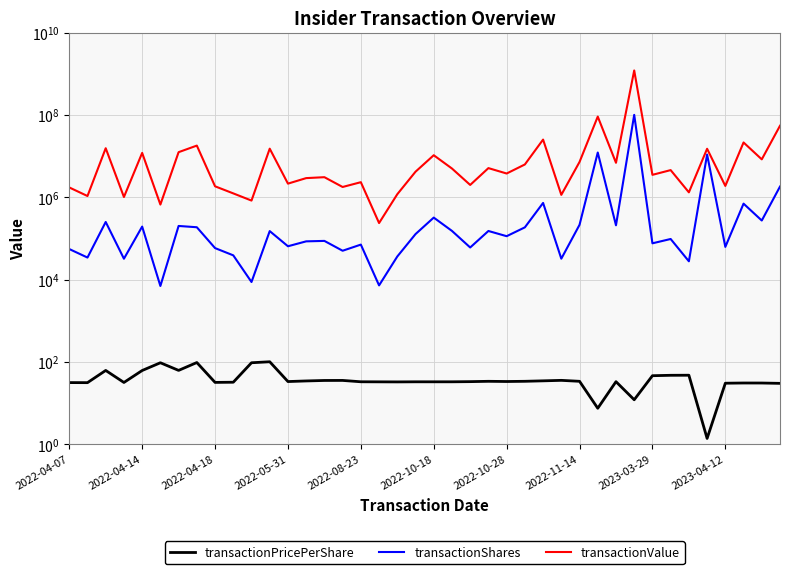

Does the chart have visible grid lines?

Yes